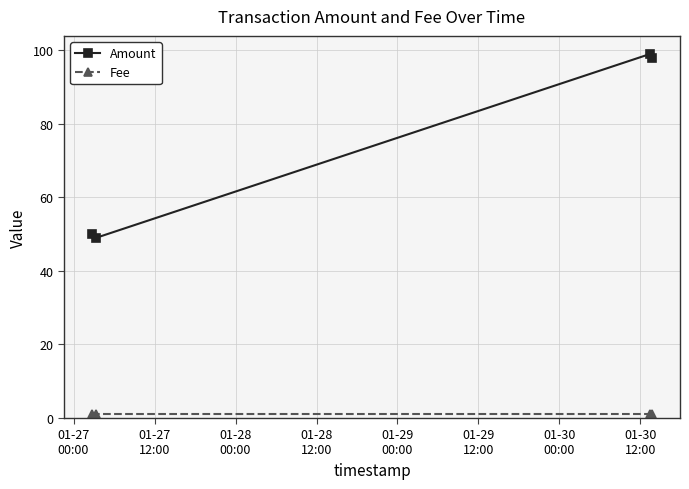

True or false: Amount has more than 2 points higher than both neighbors.

False